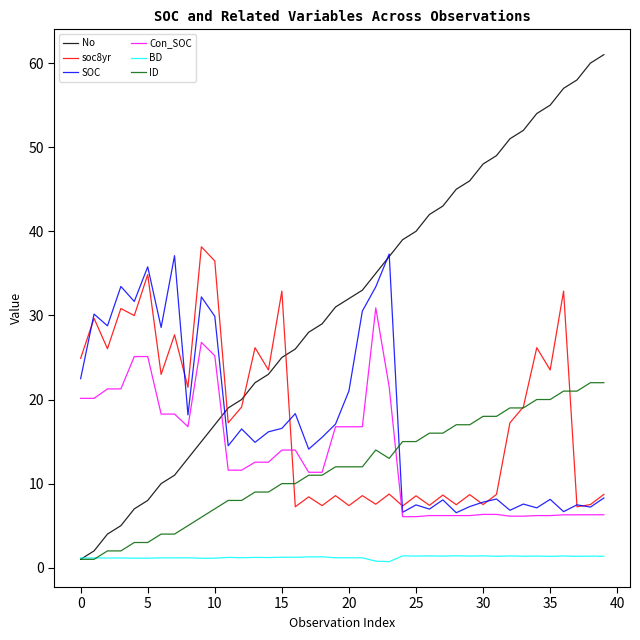

How many categories are shown in the chart?

40